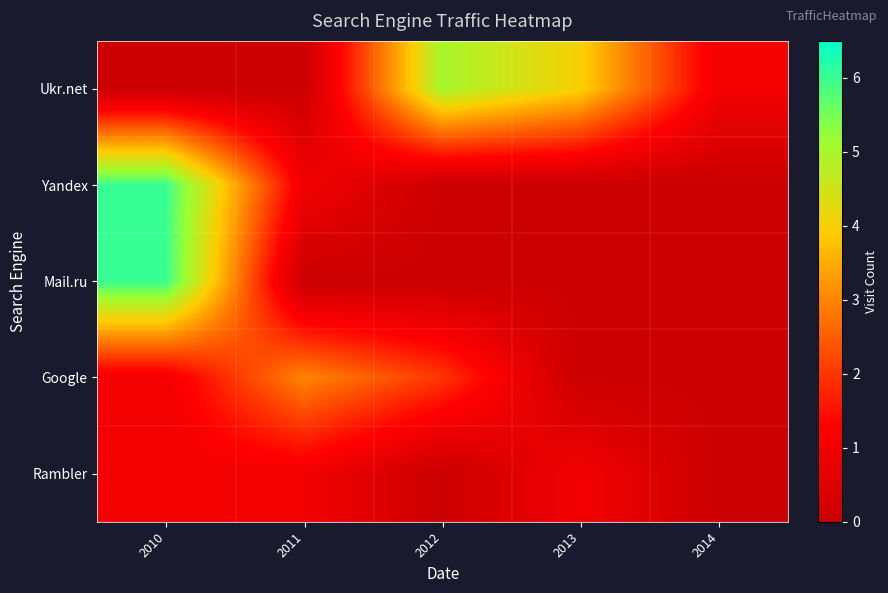

Reading left to right, list all the values displayed in this chart.

Ukr.net: 2010=0	2011=0	2012=5	2013=4	2014=1
Yandex: 2010=6	2011=1	2012=0	2013=0	2014=0
Mail.ru: 2010=6	2011=0	2012=0	2013=0	2014=0
Google: 2010=1	2011=3	2012=2	2013=0	2014=0
Rambler: 2010=1	2011=1	2012=0	2013=1	2014=0